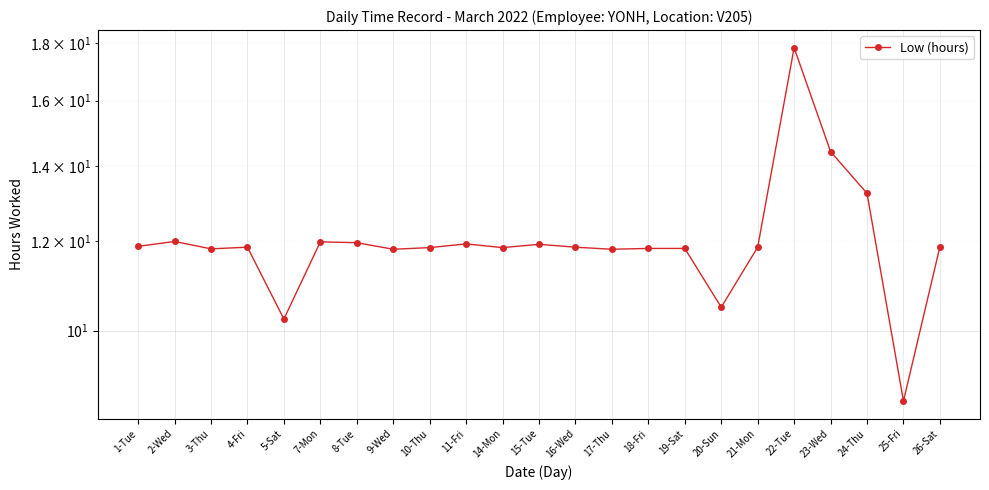

What is the value of the 4th point from the left?

11.9